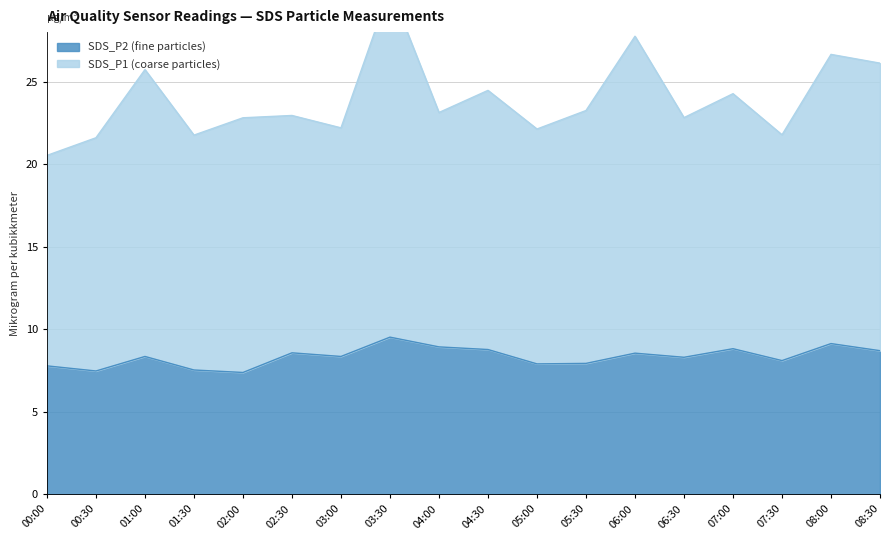

At which label is SDS_P2 closest to 8?

05:30